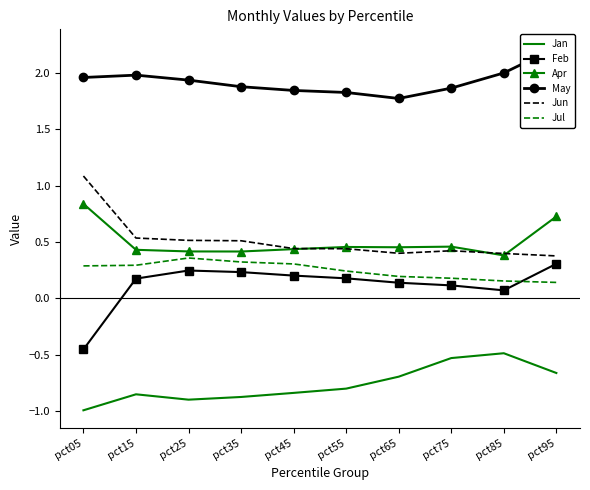

Is it true that Jun equals 0.8 at pct15?

False